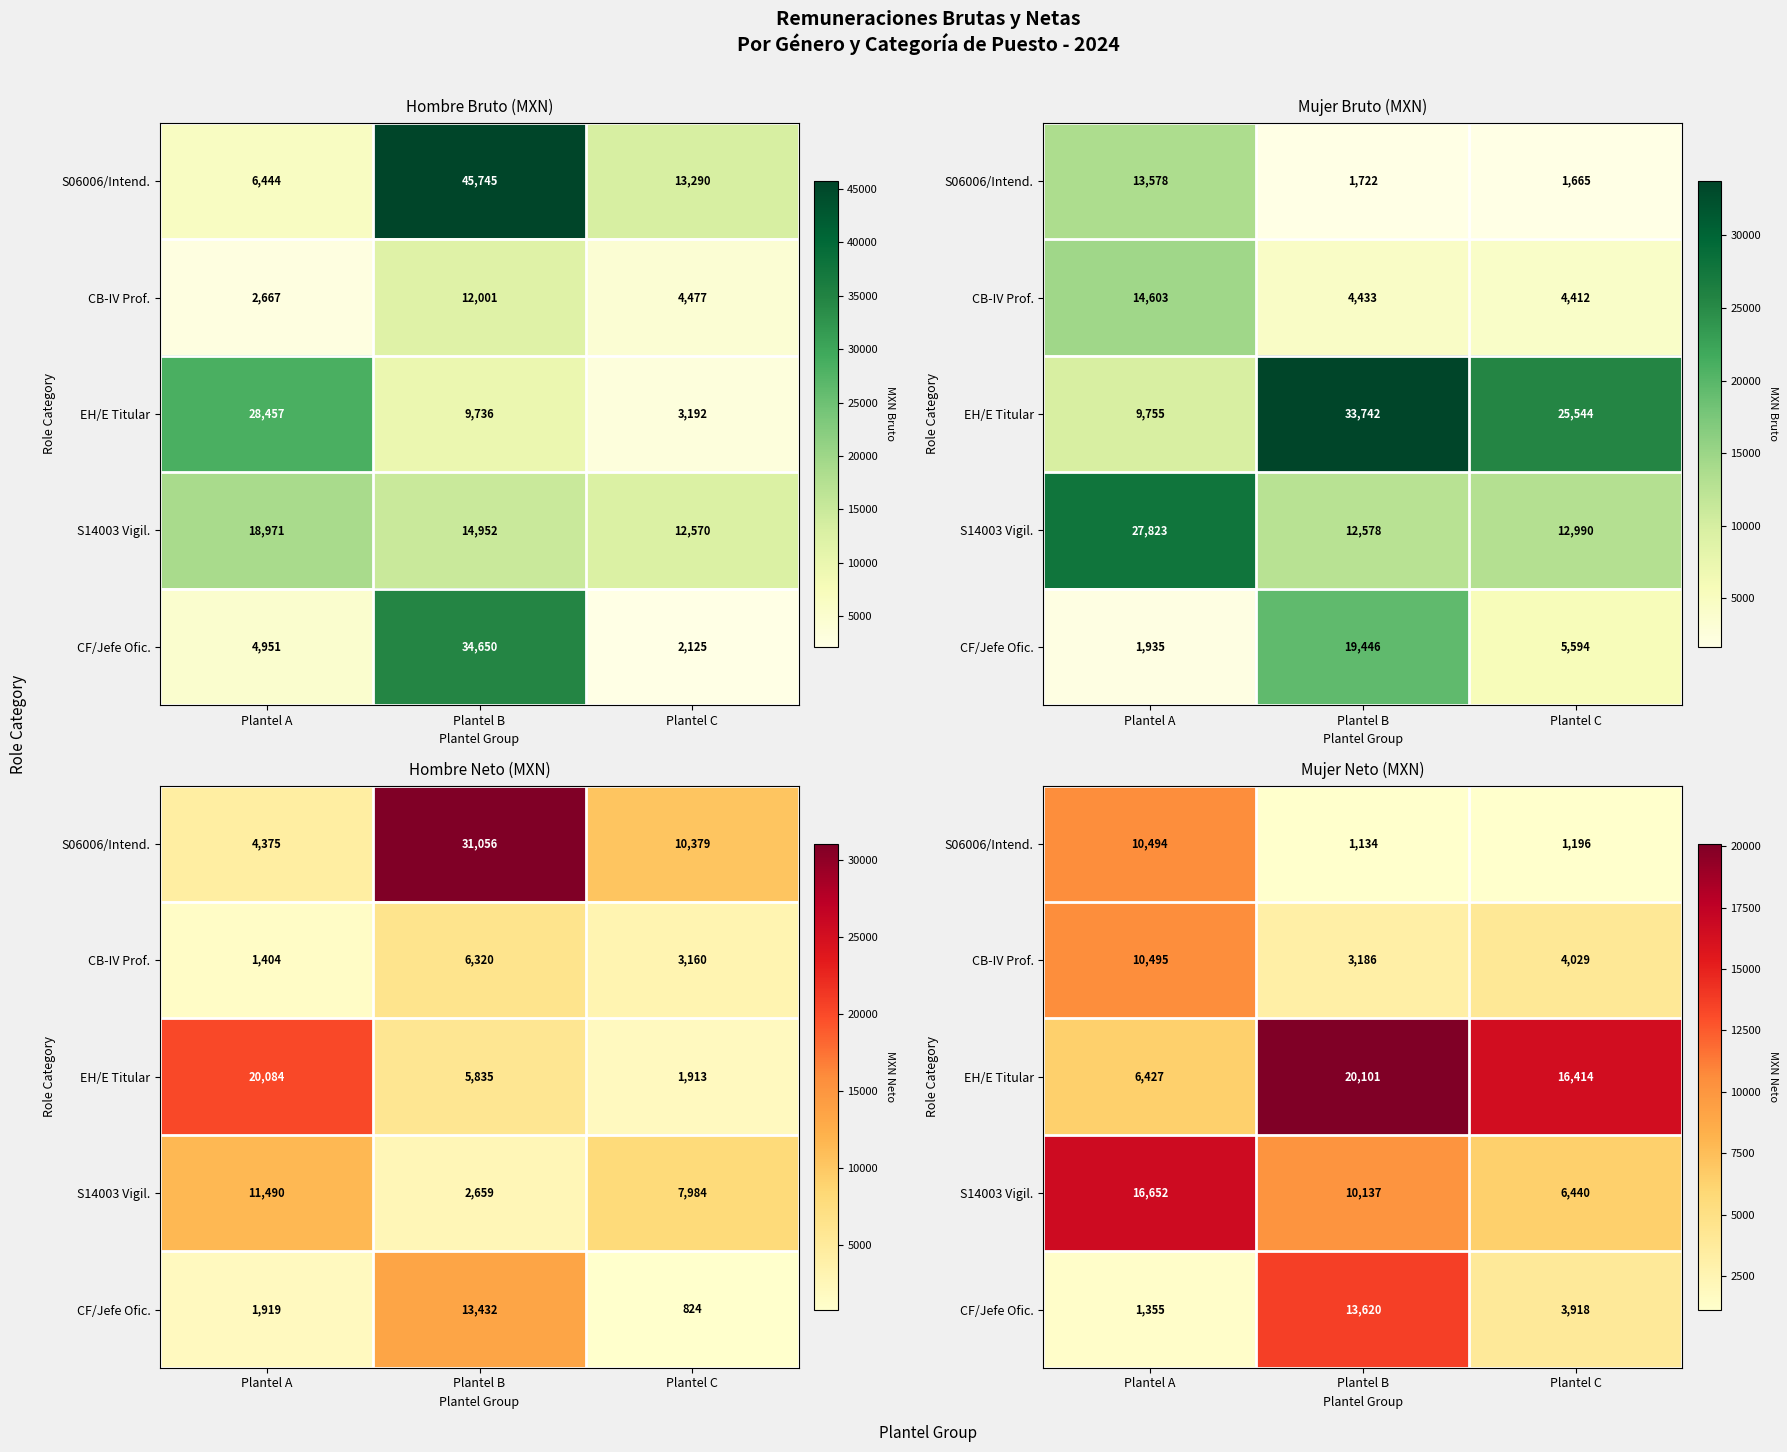

How many categories are shown in the chart?

3